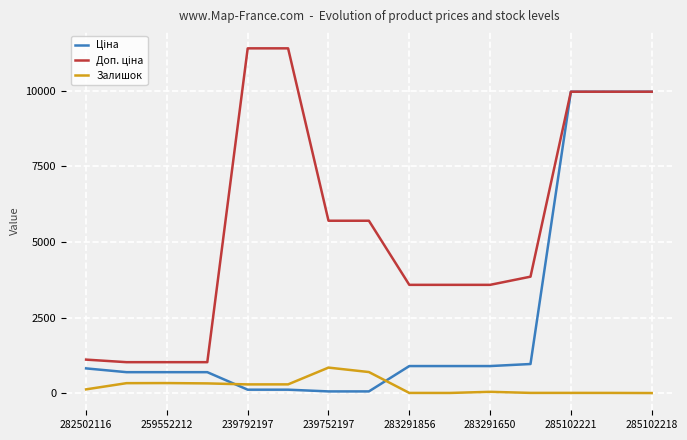

What is the maximum value shown in the chart?

11410.0